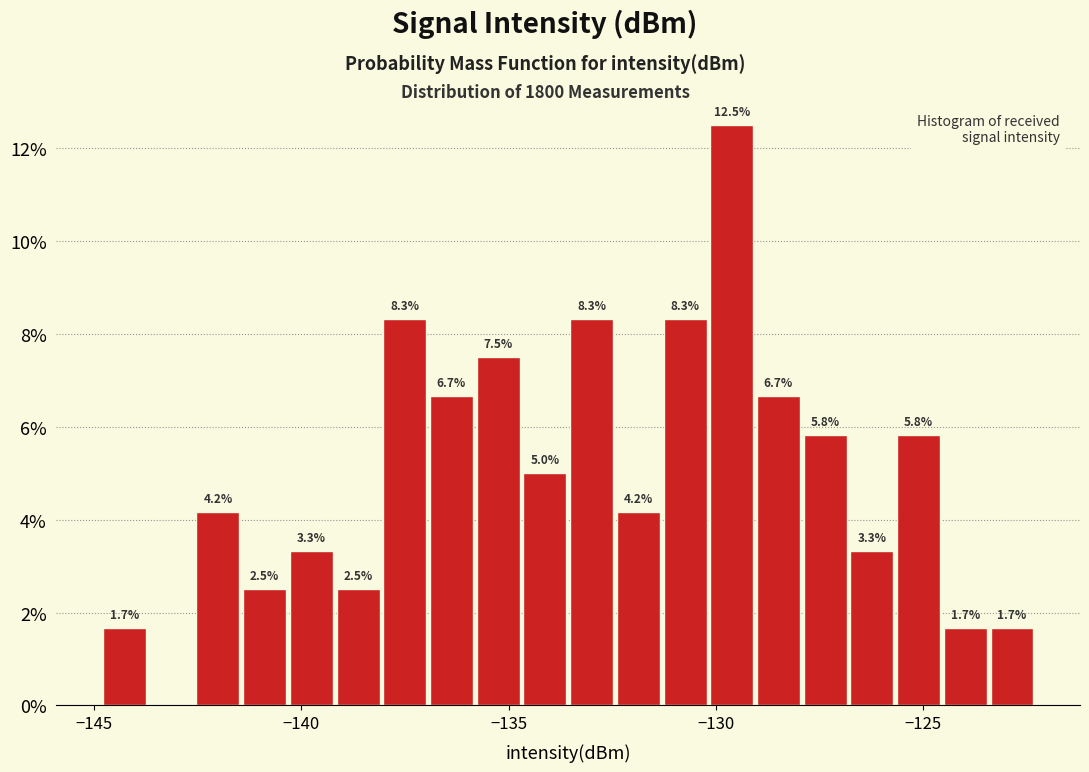

Read against the x-axis, roughly where is the centre of the tallest bar?

-129.5